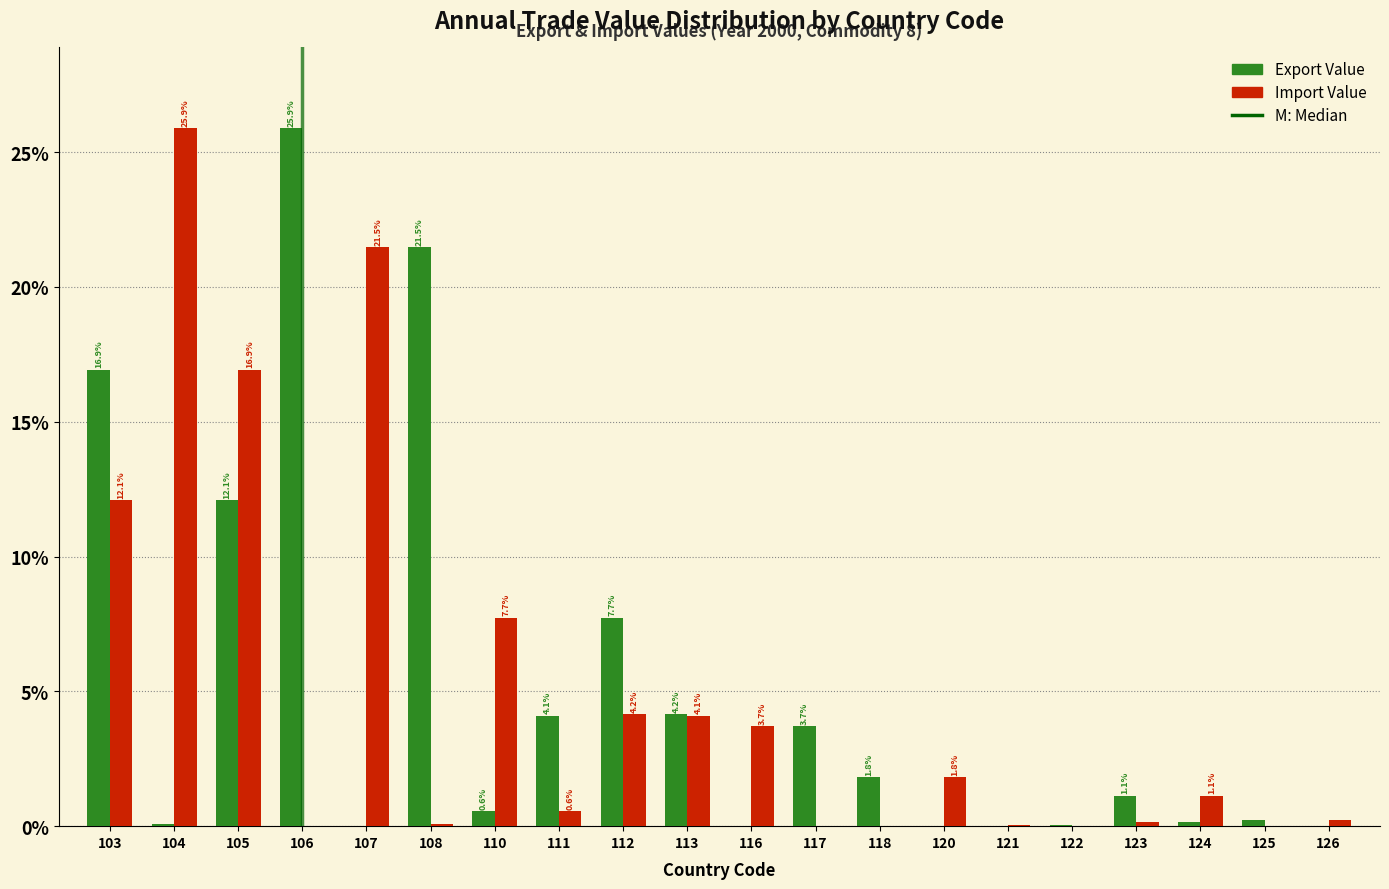

Which series changed the most between 110 and 123?

Import Value